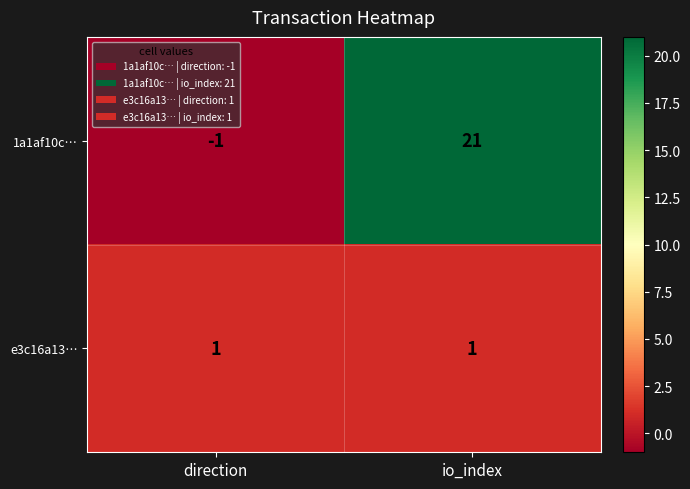

Is it true that 1a1af10c… equals -1 at direction?

True